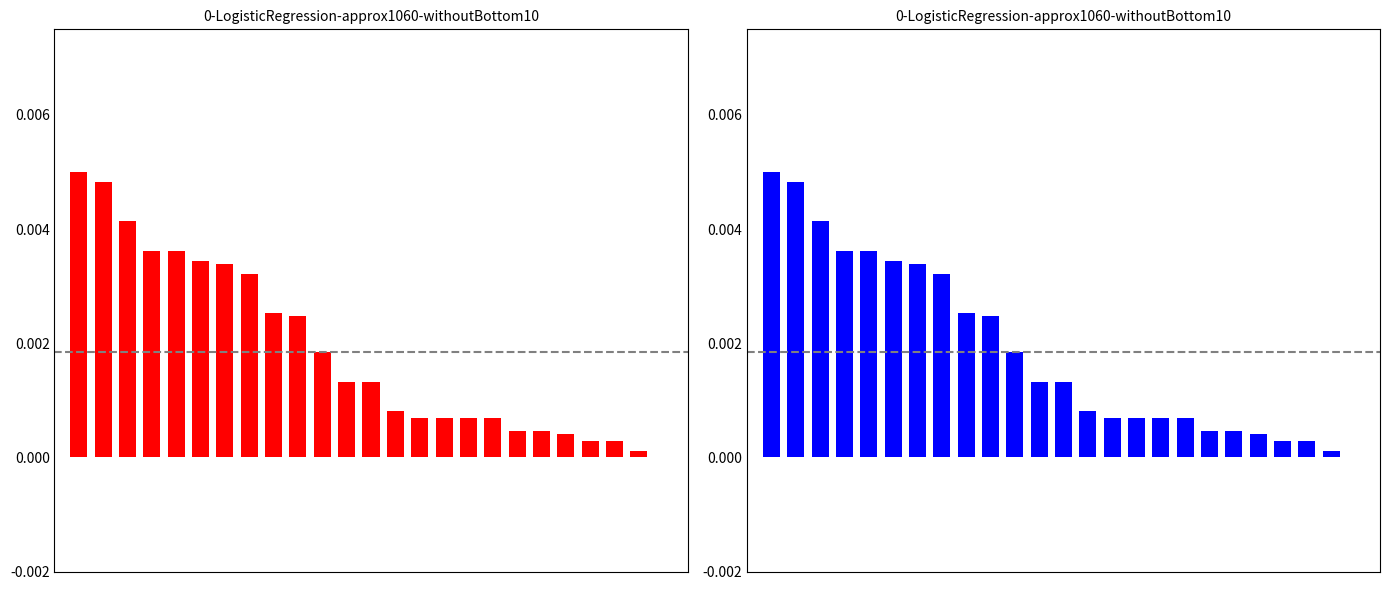

How many distinct data groups are displayed?

1